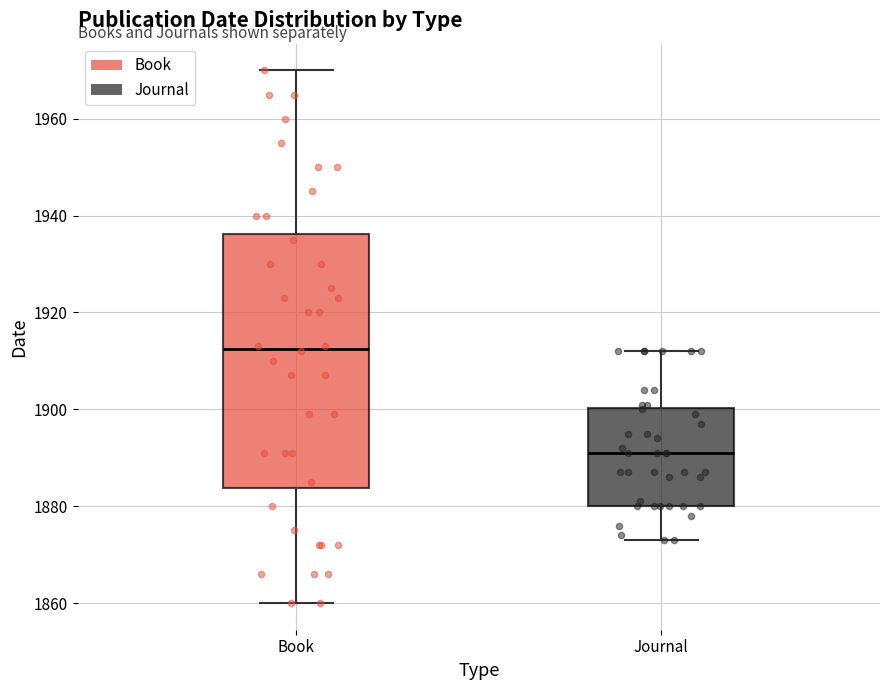

Reading left to right, transcribe this box plot: for each box, give where its median line is, the range the box spans, and where its two whiskers end, as read against the y-axis. The values are not printed on the chart, so give them approximately, as read against the axis.

Book: median 1912, box 1884 to 1936, whiskers 1860 to 1970
Journal: median 1892, box 1880 to 1900, whiskers 1874 to 1912